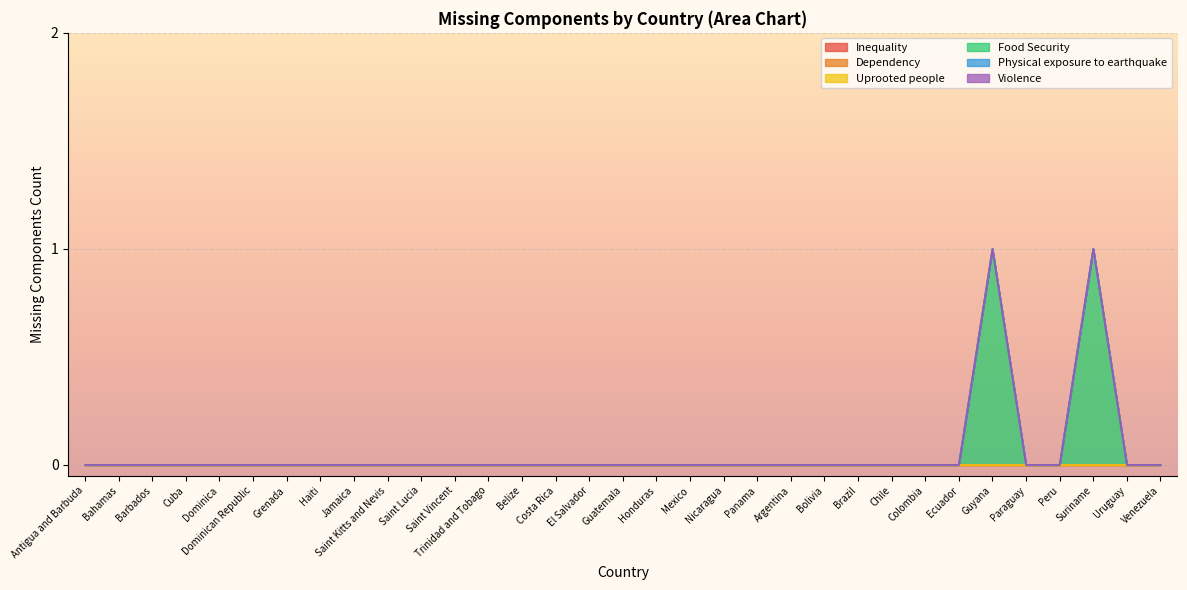

How many lines are shown in the chart?

6